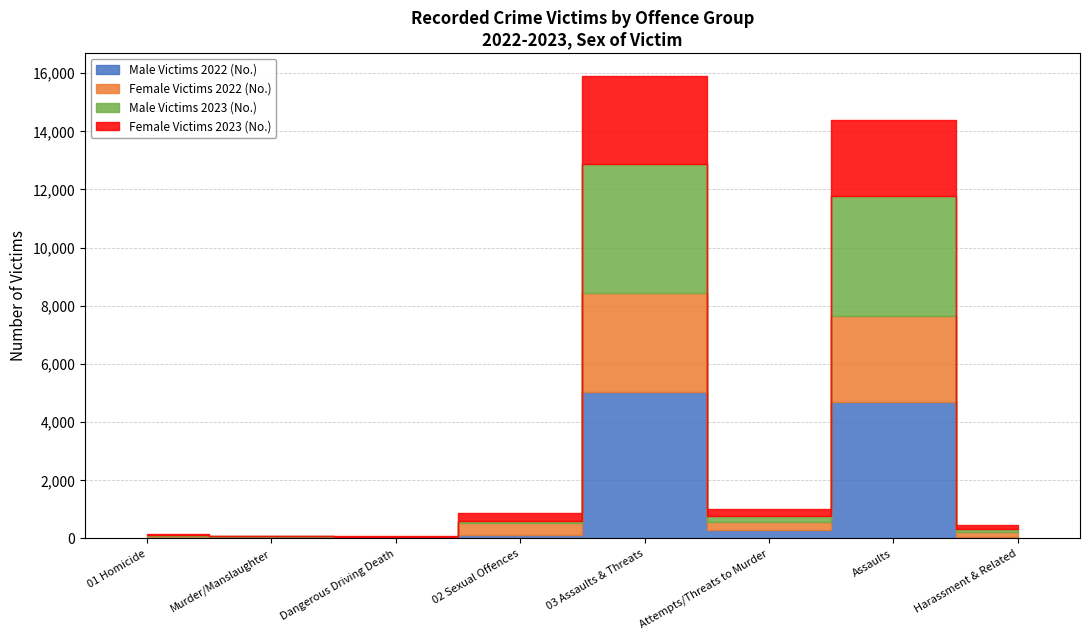

Reading left to right, what are all the values shown in this chart?

Male Victims 2022 (No.): 01 Homicide=53	Murder/Manslaughter=35	Dangerous Driving Death=18	02 Sexual Offences=105	03 Assaults & Threats=5037	Attempts/Threats to Murder=293	Assaults=4678	Harassment & Related=66
Female Victims 2022 (No.): 01 Homicide=26	Murder/Manslaughter=12	Dangerous Driving Death=14	02 Sexual Offences=444	03 Assaults & Threats=3400	Attempts/Threats to Murder=258	Assaults=2971	Harassment & Related=171
Male Victims 2023 (No.): 01 Homicide=57	Murder/Manslaughter=26	Dangerous Driving Death=31	02 Sexual Offences=51	03 Assaults & Threats=4427	Attempts/Threats to Murder=216	Assaults=4138	Harassment & Related=73
Female Victims 2023 (No.): 01 Homicide=25	Murder/Manslaughter=10	Dangerous Driving Death=15	02 Sexual Offences=293	03 Assaults & Threats=3029	Attempts/Threats to Murder=247	Assaults=2616	Harassment & Related=166